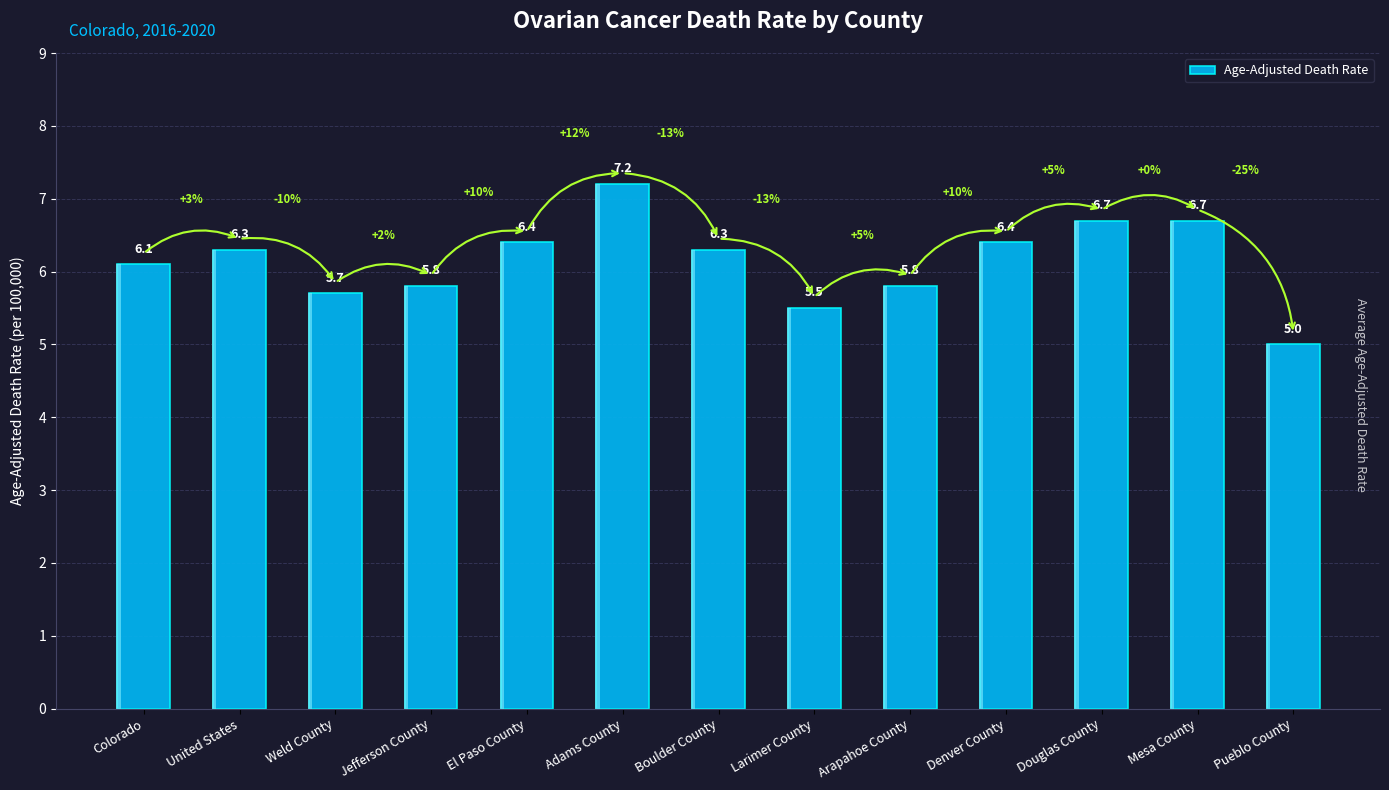

The value at Jefferson County is 8.2. True or false?

False